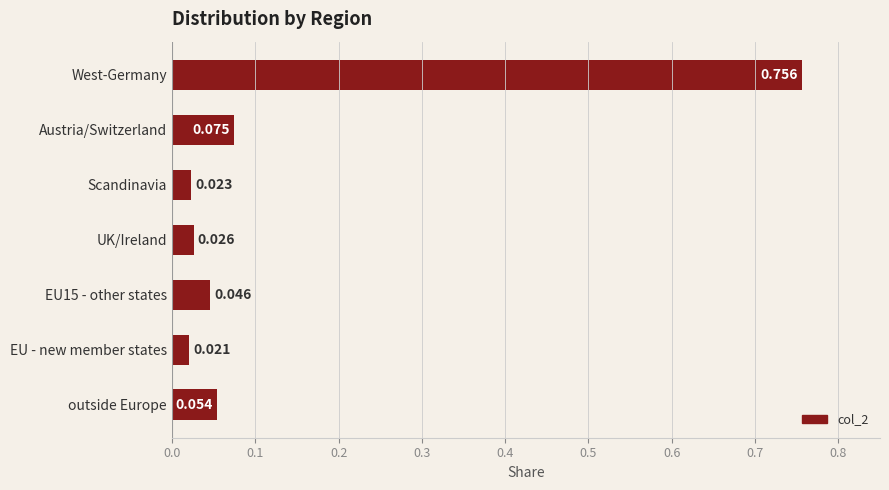

Where is the data nearest to the value 0?

EU - new member states